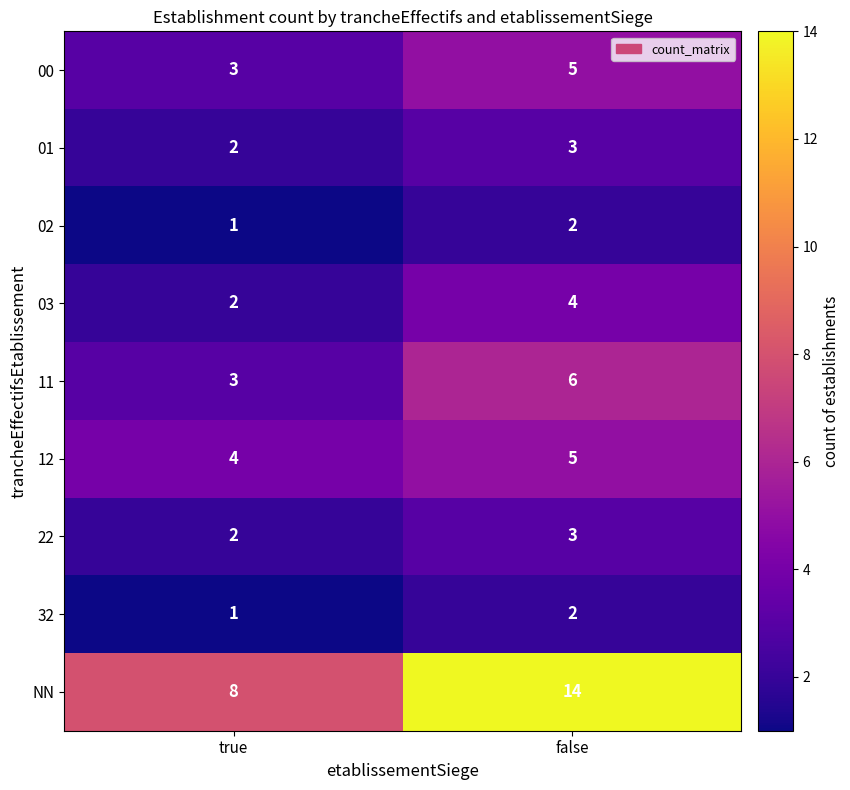

True or false: 32 has a value of 1 at true.

True